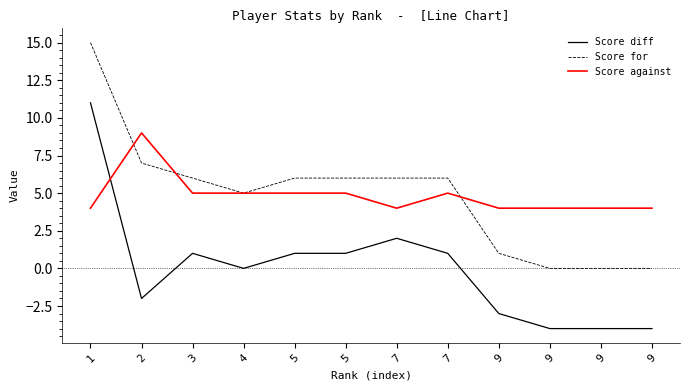

Does the chart display data point markers on the line(s)?

No